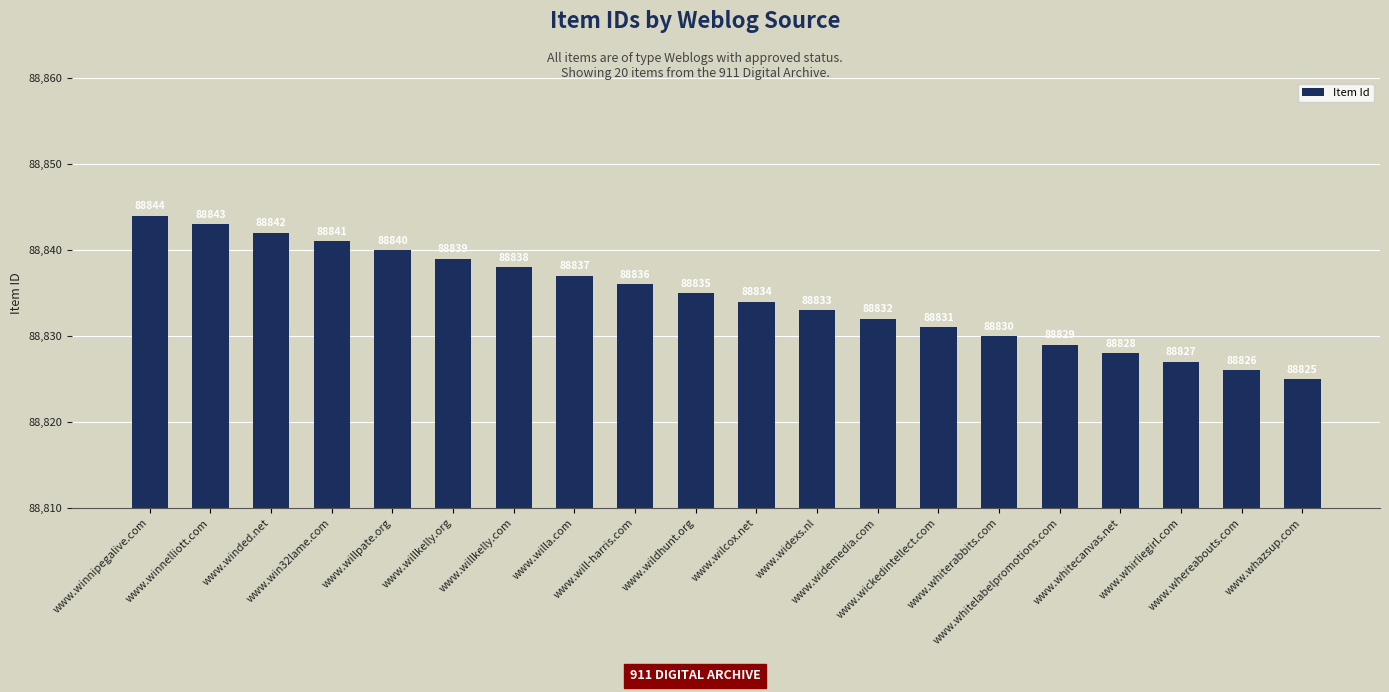

What is the maximum value shown in the chart?

88844